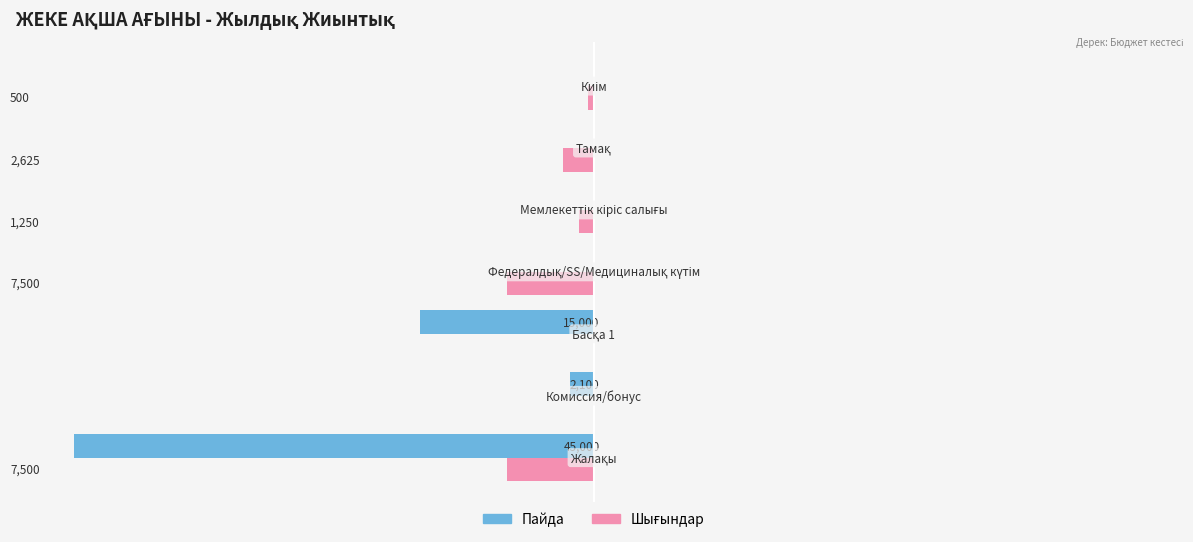

Which series has the largest total across all categories?

Пайда